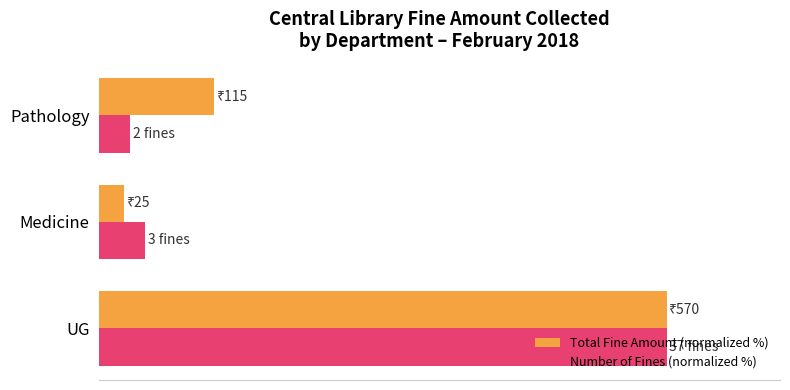

What is the smallest value displayed?

4.4